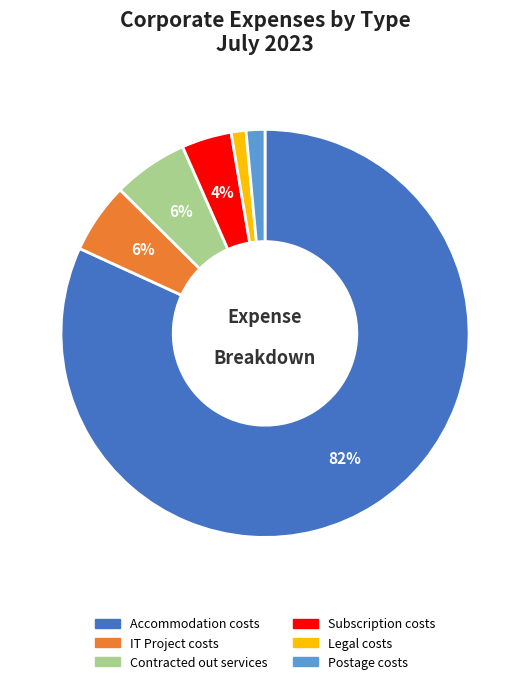

Do Postage costs and Contracted out services together represent more than half of the pie?

No